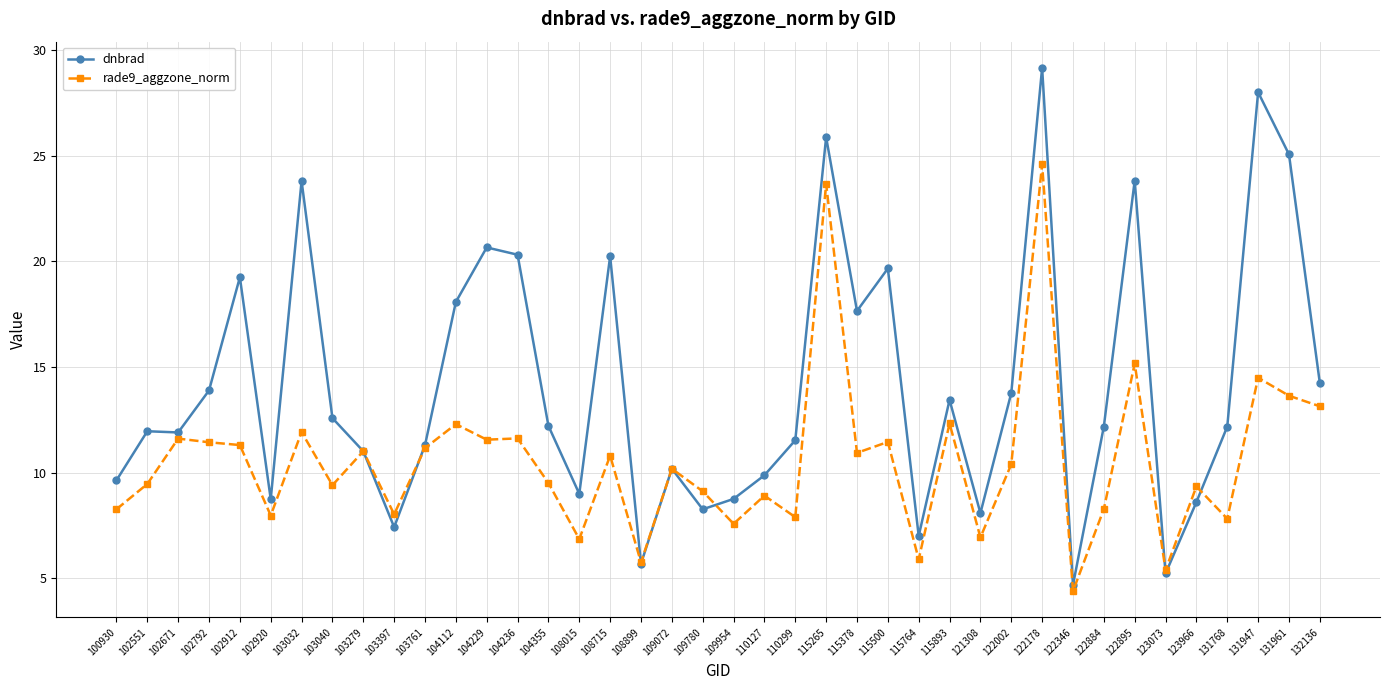

The rade9_aggzone_norm series shows 39.3 at 115265. True or false?

False